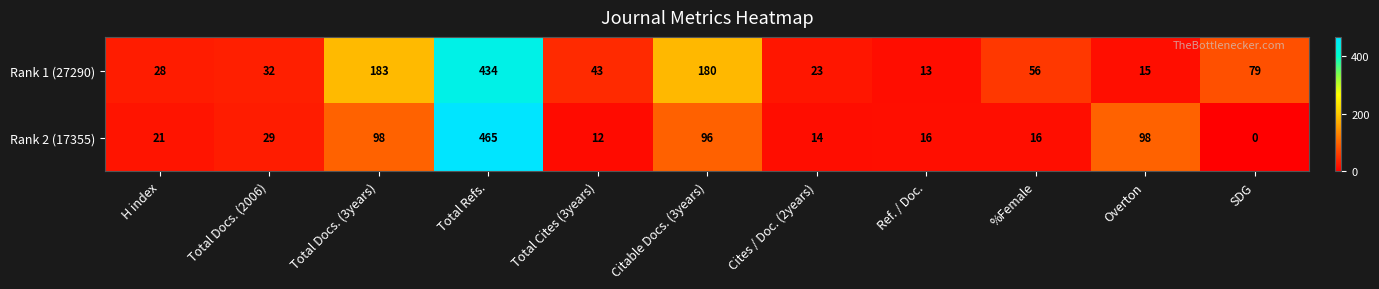

What is the difference between the Rank 1 (27290) values at Total Docs. (2006) and %Female?

24